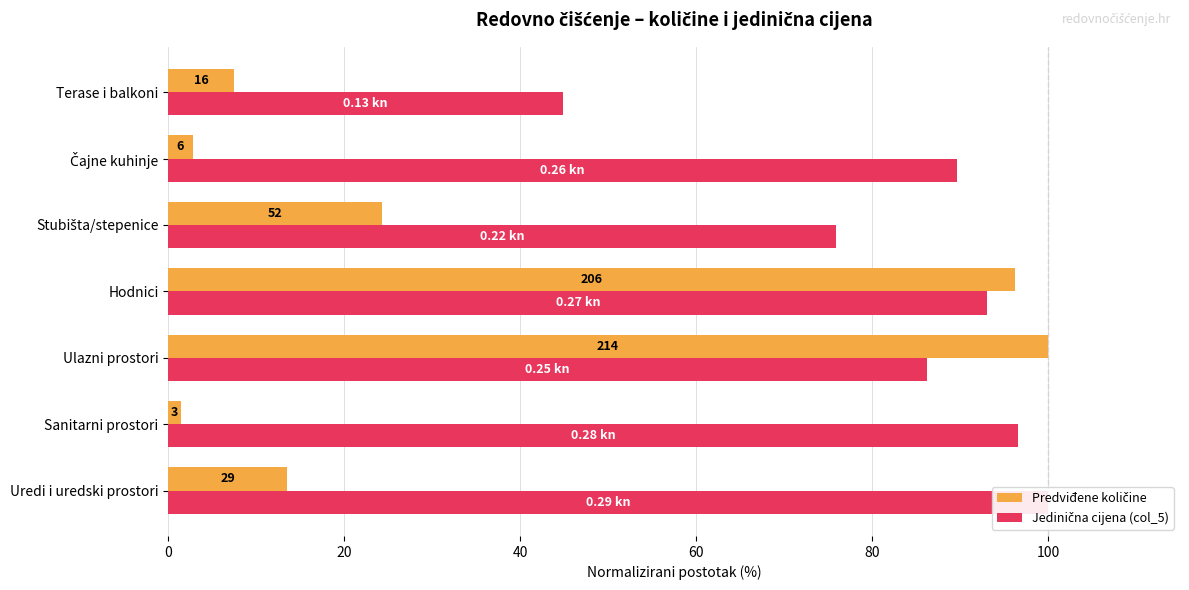

What are all the series names shown in the legend?

Predviđene količine, Jedinična cijena (col_5)